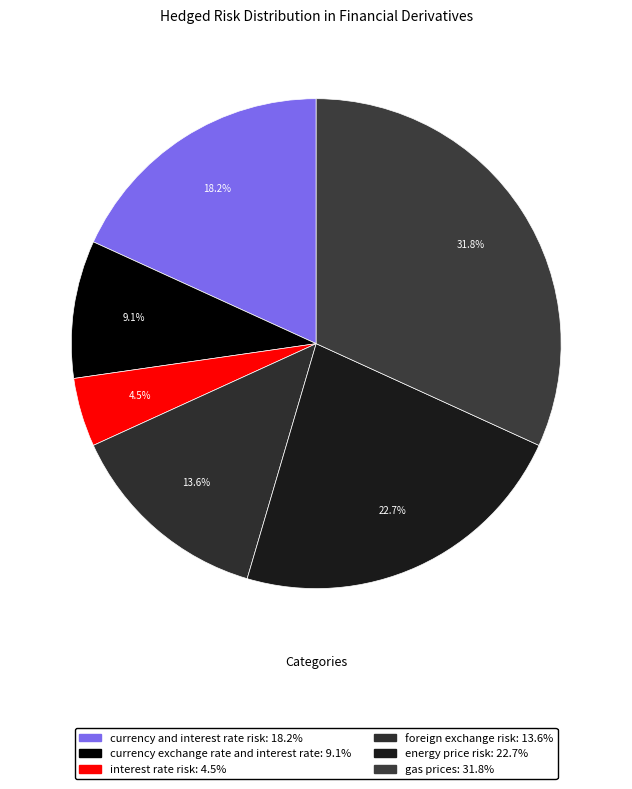

Between currency and interest rate risk and gas prices, which is larger?

gas prices